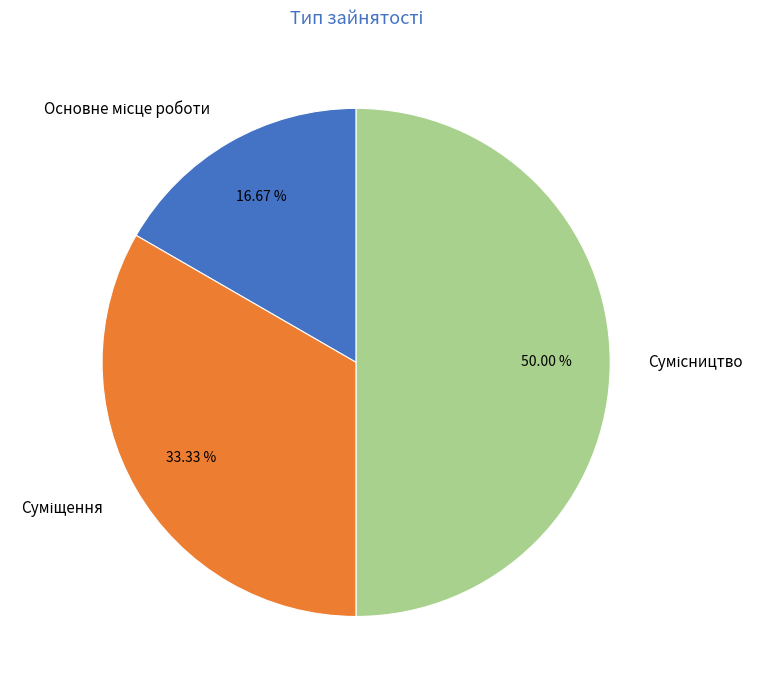

To the nearest percent, what percentage of the pie is Основне місце роботи?

17%